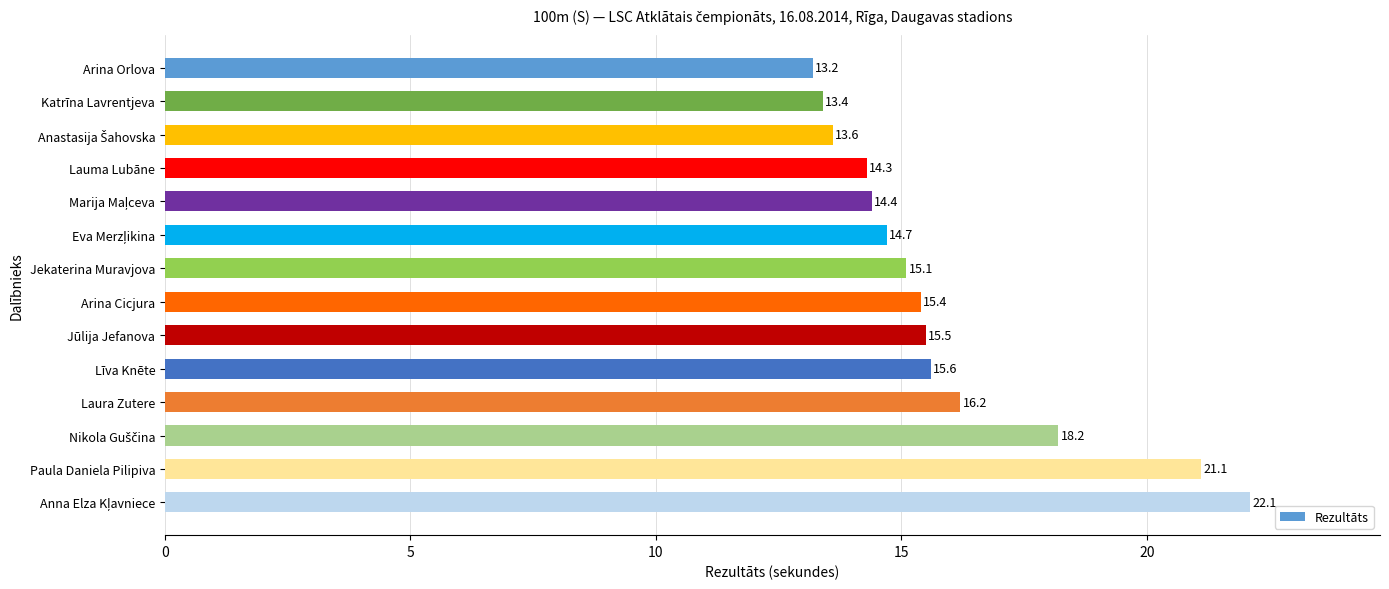

What is the difference between the maximum and minimum values?

8.9